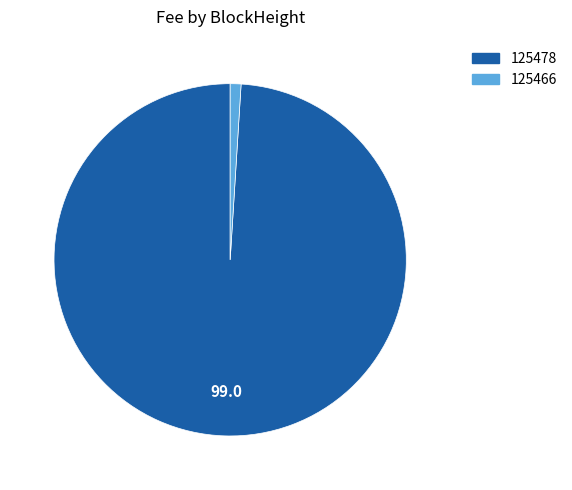

What is the largest slice in the pie chart?

125478